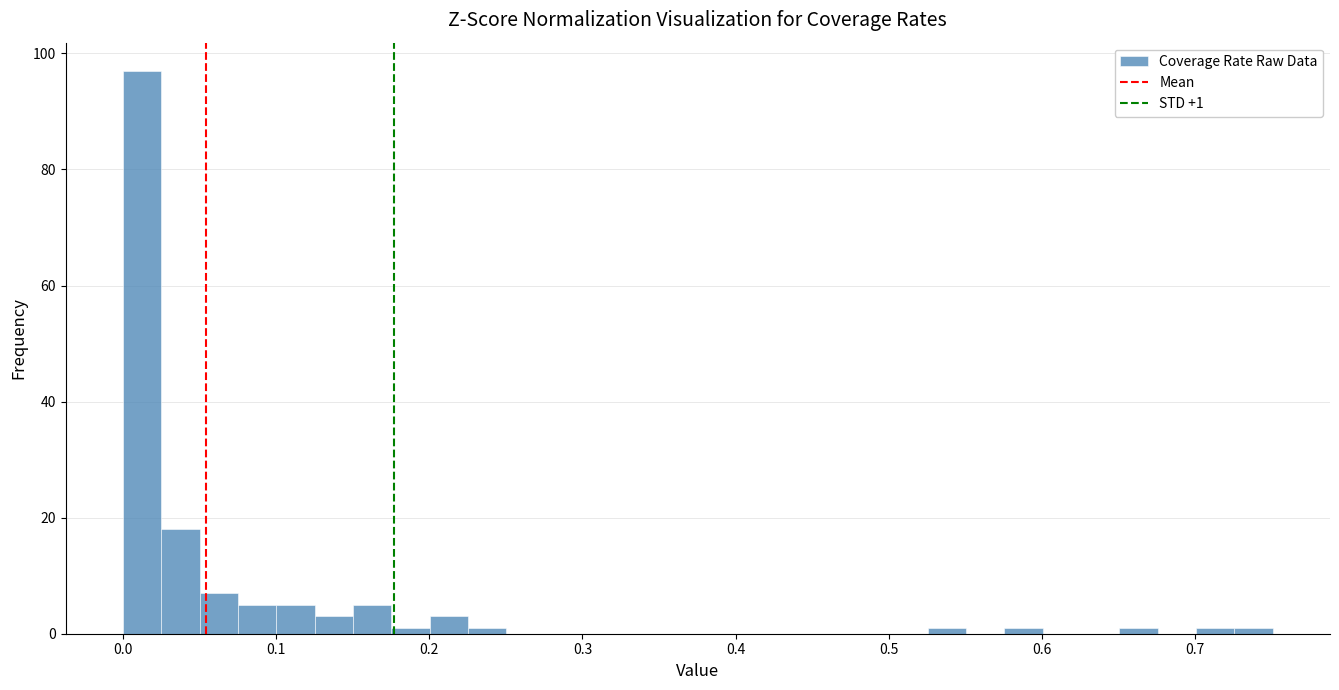

Around what value on the x-axis is the tallest bar? Give the approximate position of its centre, as read against the axis.

0.01